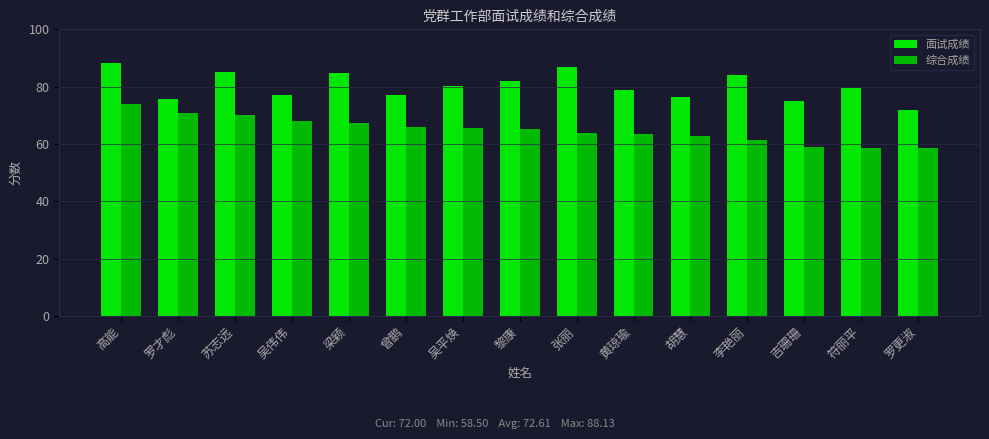

What is the label of the 4th bar from the right?

李艳丽